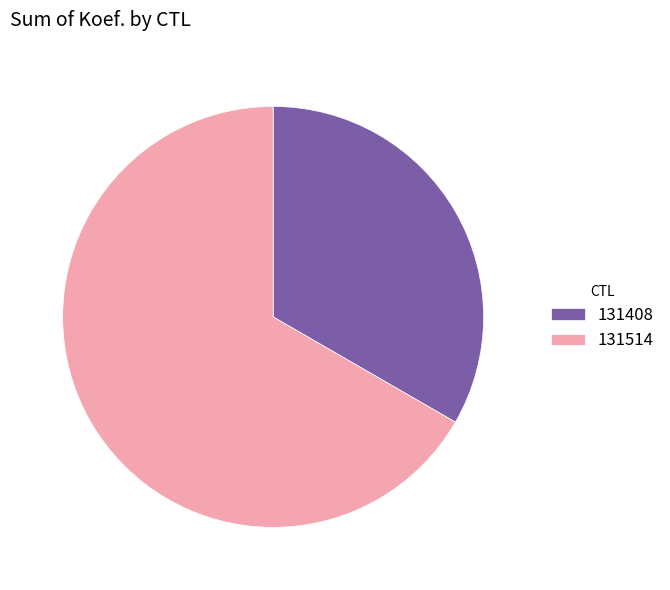

Combined, do 131514 and 131408 account for over 50%?

Yes